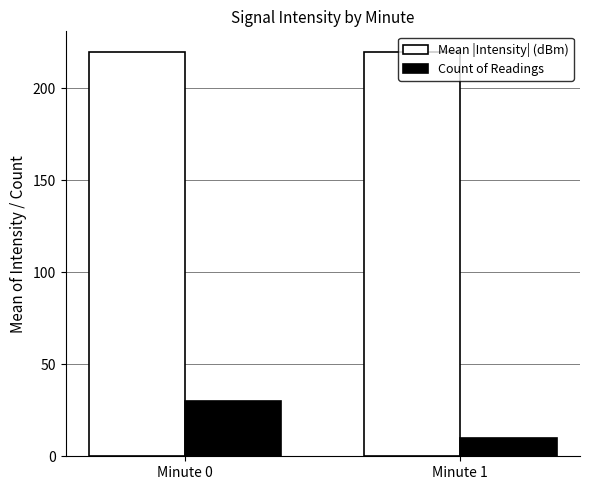

What is the value of the Count of Readings bar at the 2nd from the left?

10.0